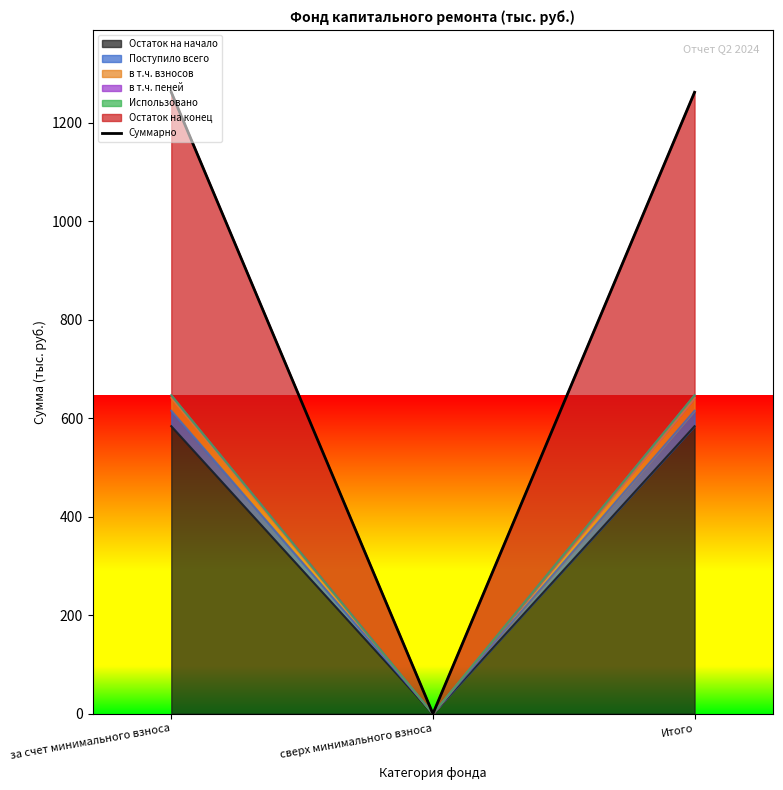

The chart shows a value of 1262.0 at Итого. True or false?

True